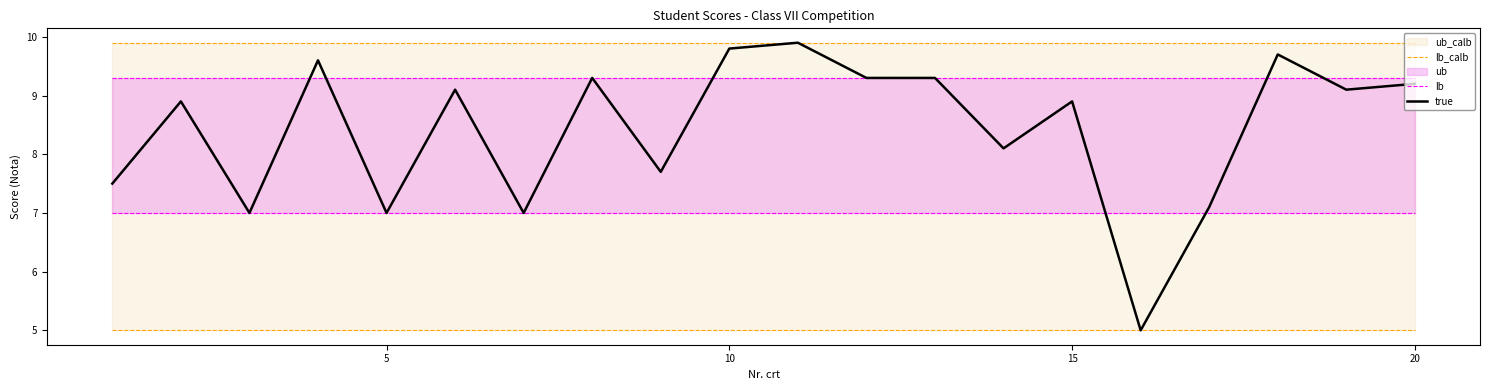

Is this an area chart (filled region under the line)?

No